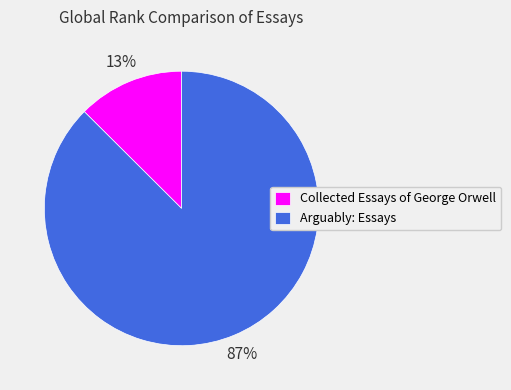

Combined, do Collected Essays of George Orwell and Arguably: Essays account for over 50%?

Yes